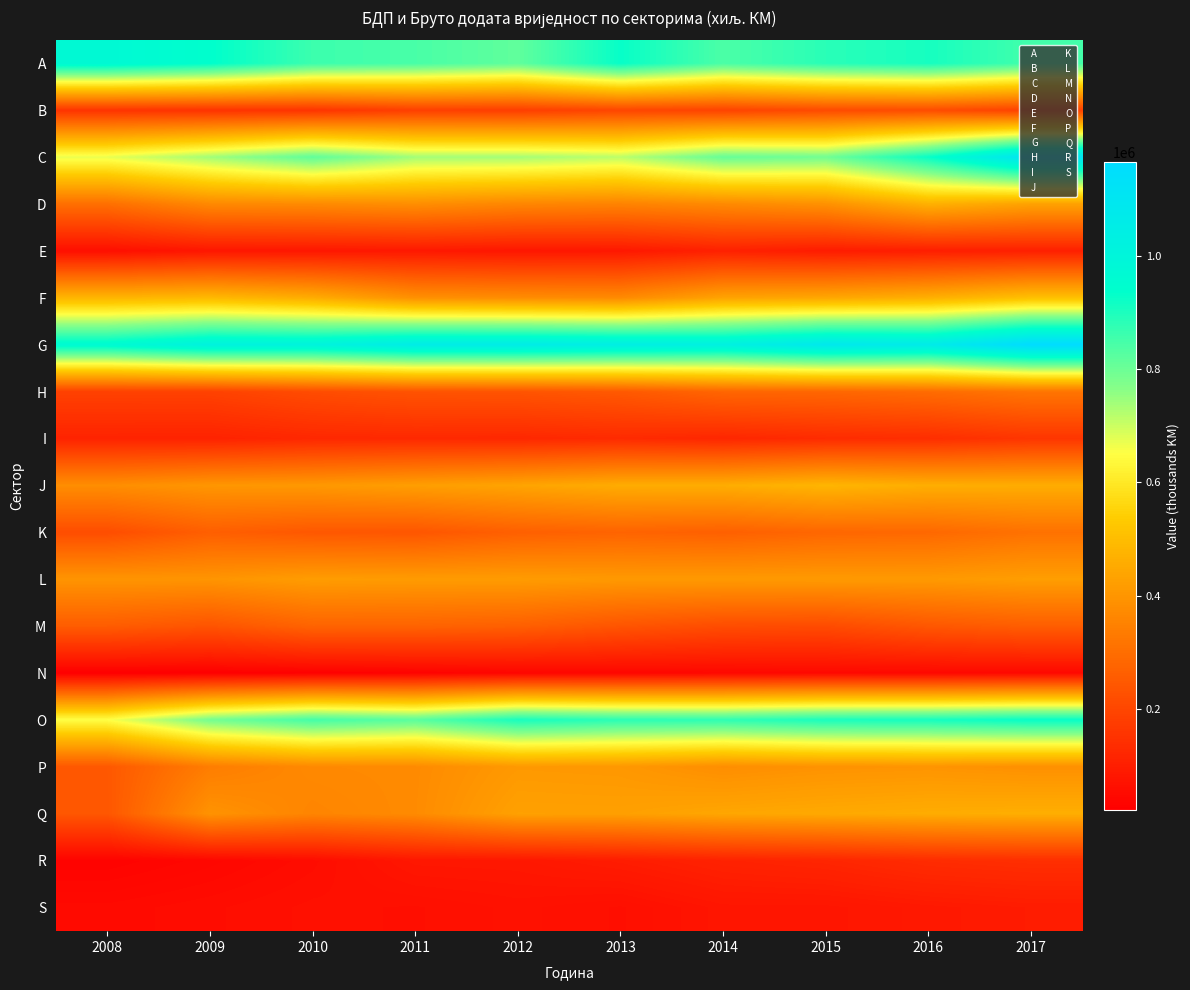

Count the number of categories in the chart.

10